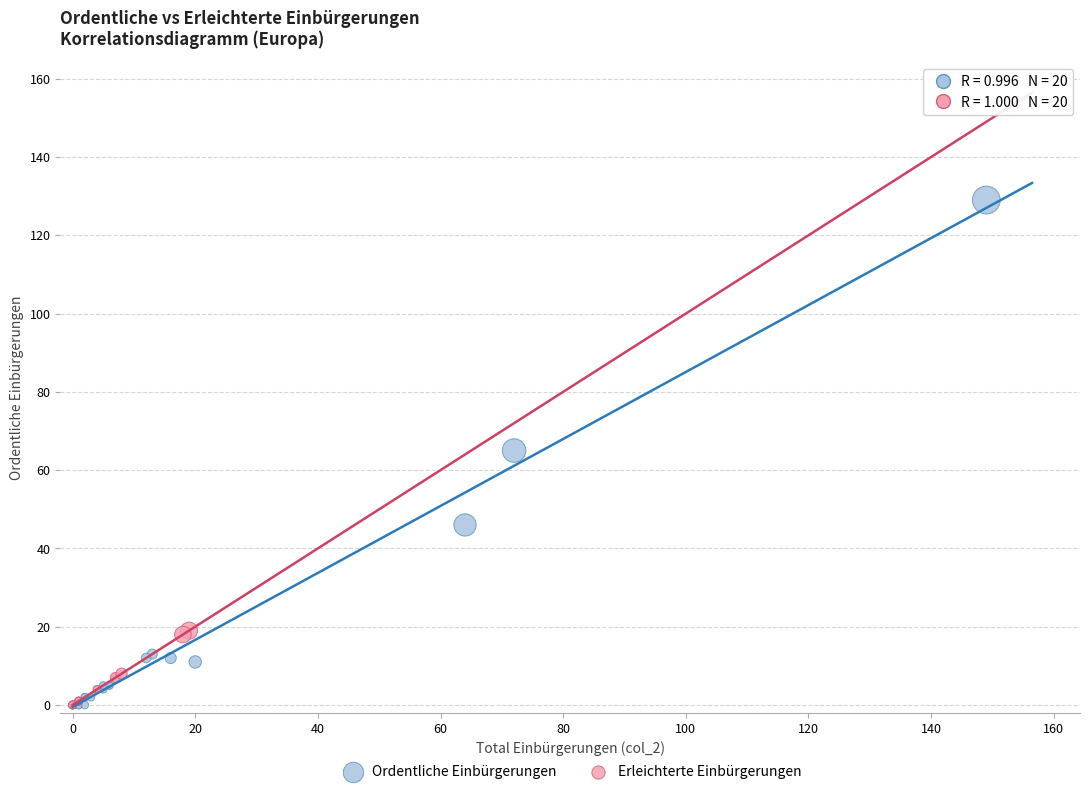

Which series has the largest Y range (max minus min)?

Ordentliche Einbürgerungen